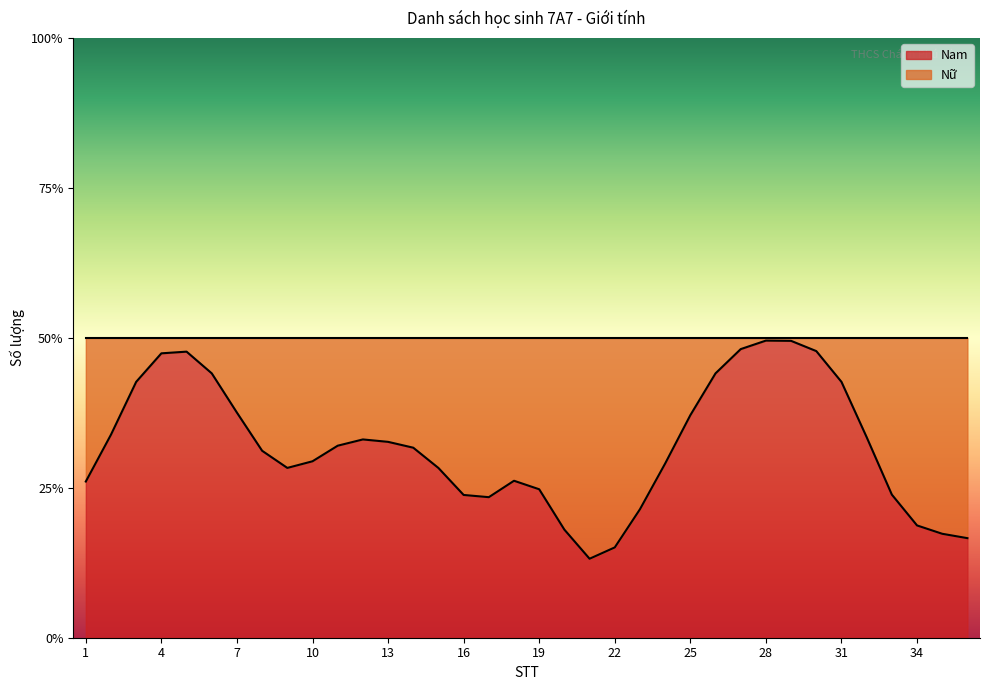

Does the chart display data point markers on the line(s)?

No